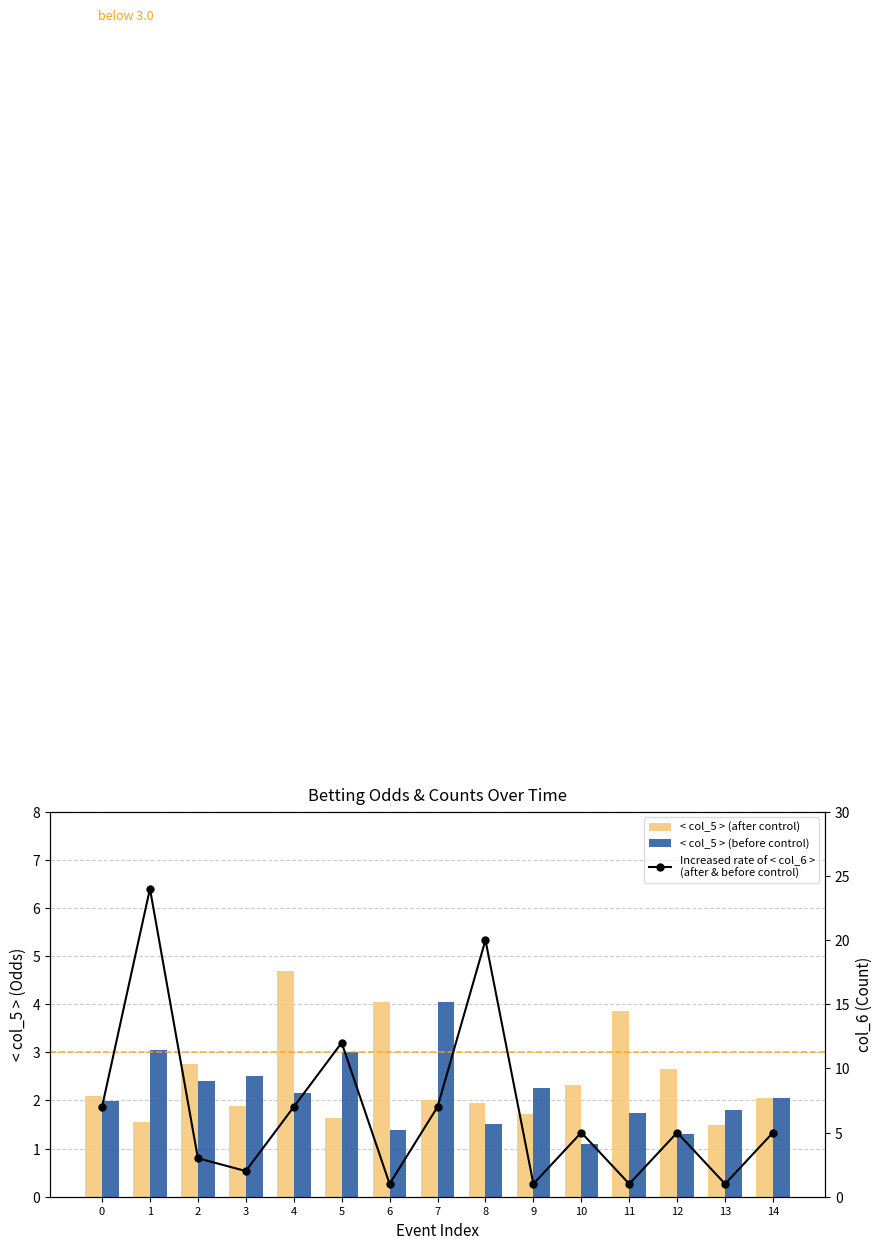

What is the greatest value displayed?

24.0